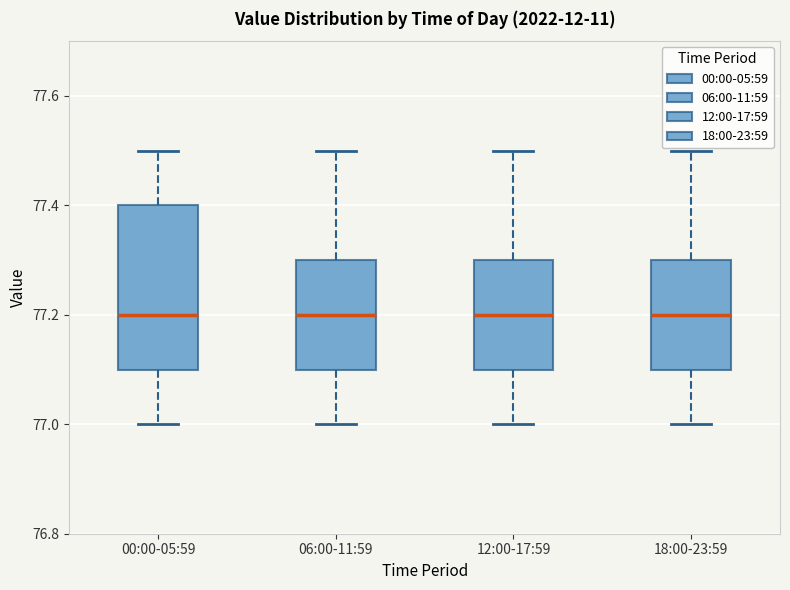

Where is the upper edge of the box for 06:00-11:59 on the y-axis? The values are not printed on the chart, so give them approximately, as read against the axis.

77.3